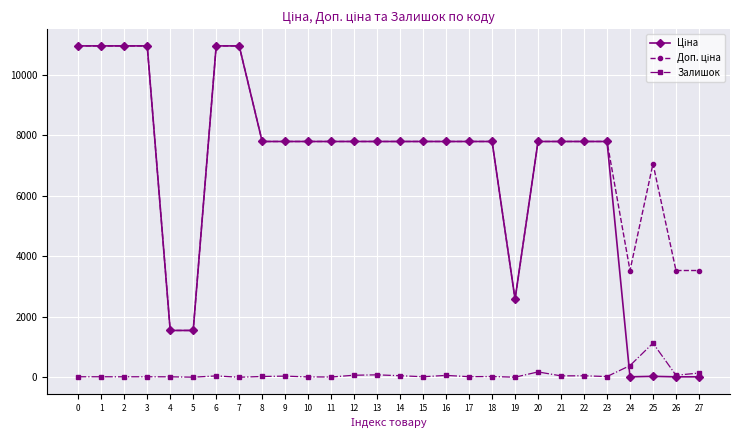

True or false: Залишок has more than 1 points higher than both neighbors.

True